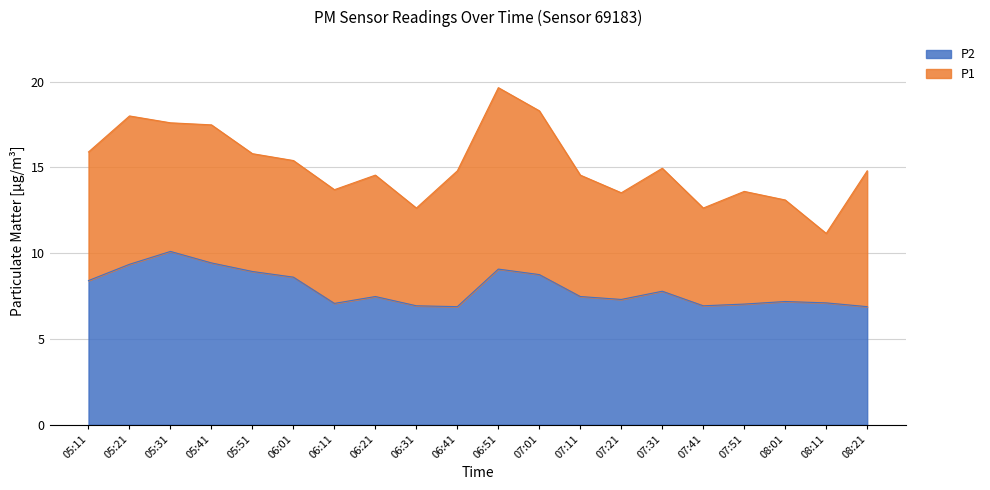

True or false: P2 has more than 1 points higher than both neighbors.

True